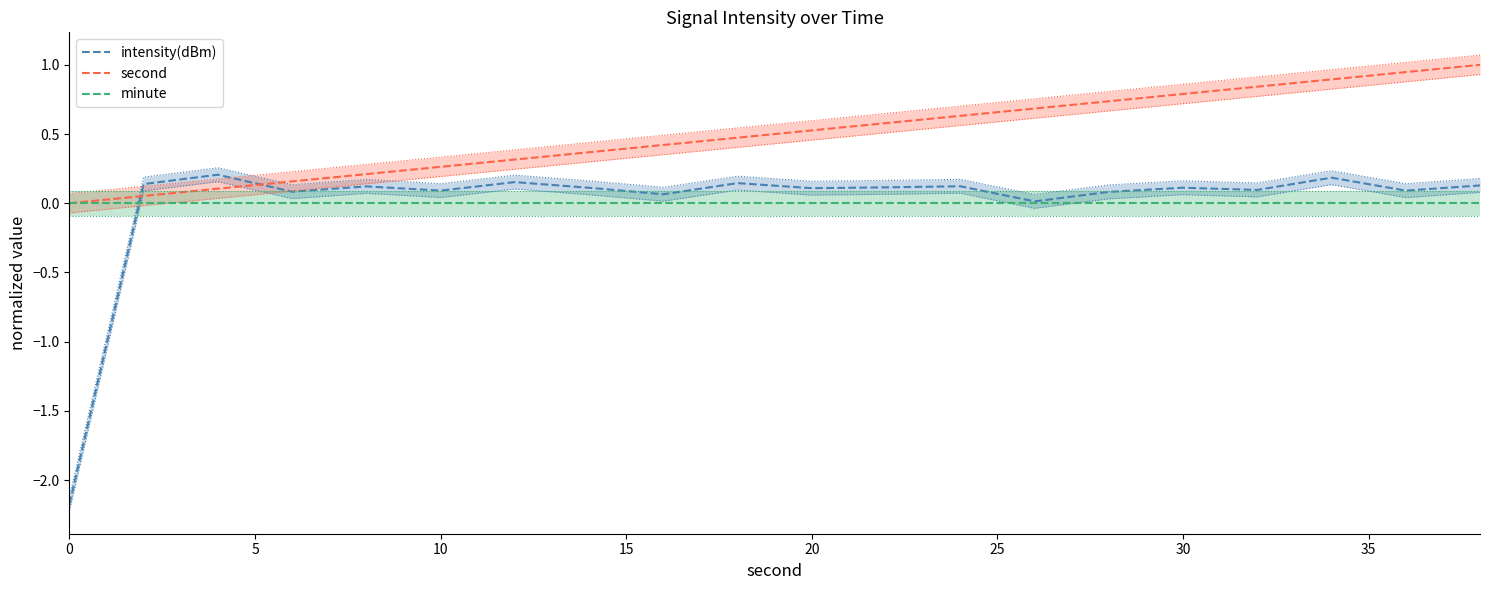

How many lines are shown in the chart?

3